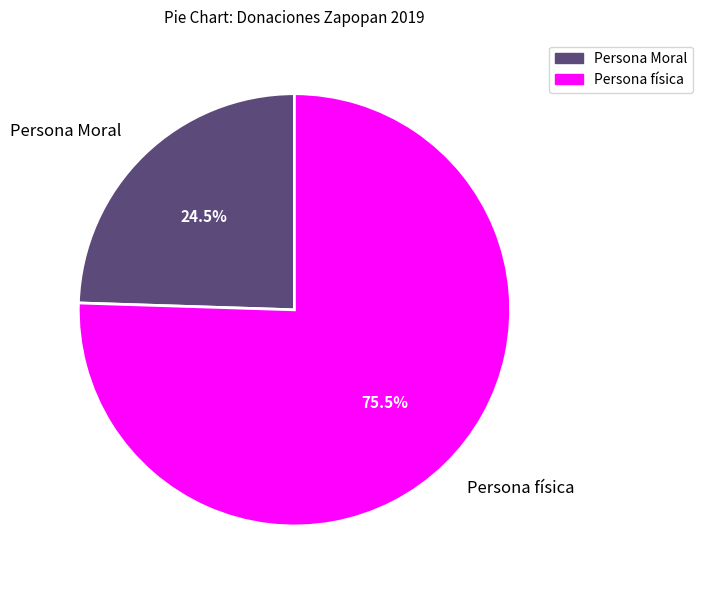

What is the total percentage of Persona física and Persona Moral?

100.0%